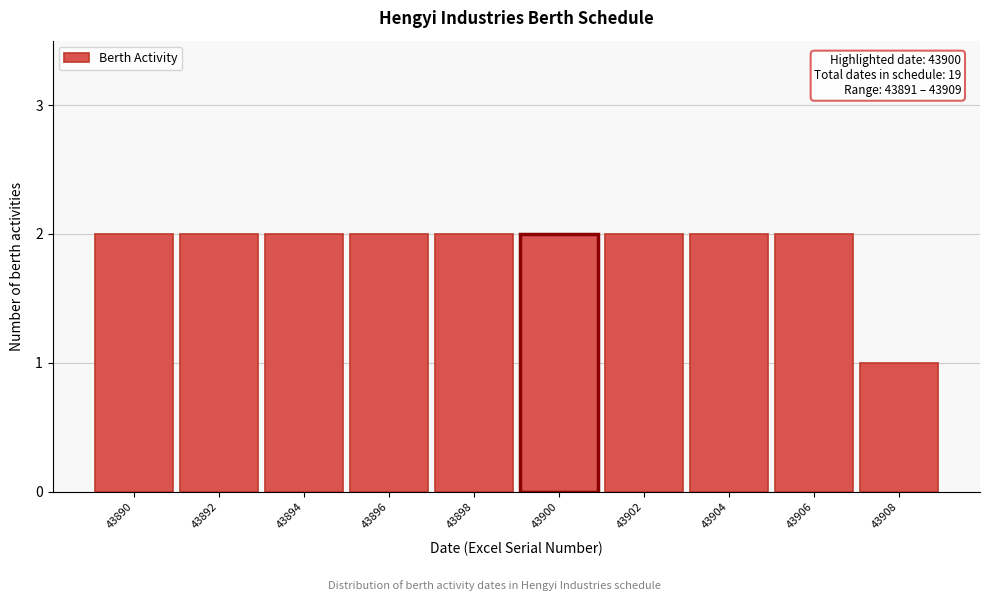

Reading left to right, list all the values displayed in this chart.

43890=2	43892=2	43894=2	43896=2	43898=2	43900=2	43902=2	43904=2	43906=2	43908=1